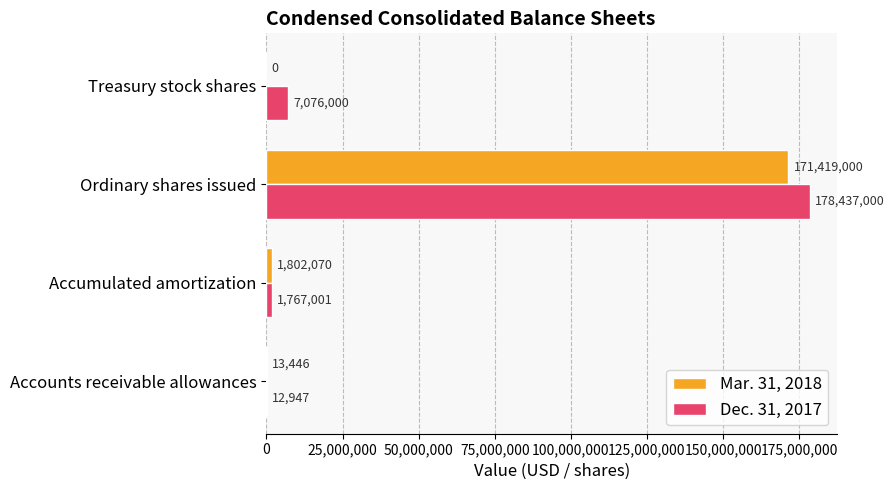

What is the sum of all Mar. 31, 2018 values?

173234516